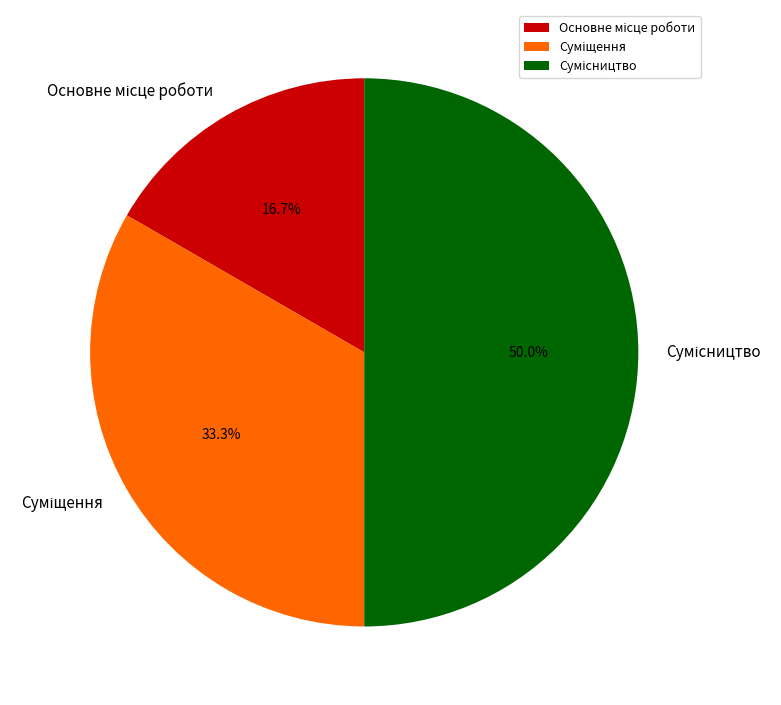

Is it true that Основне місце роботи is 28% of the pie?

False